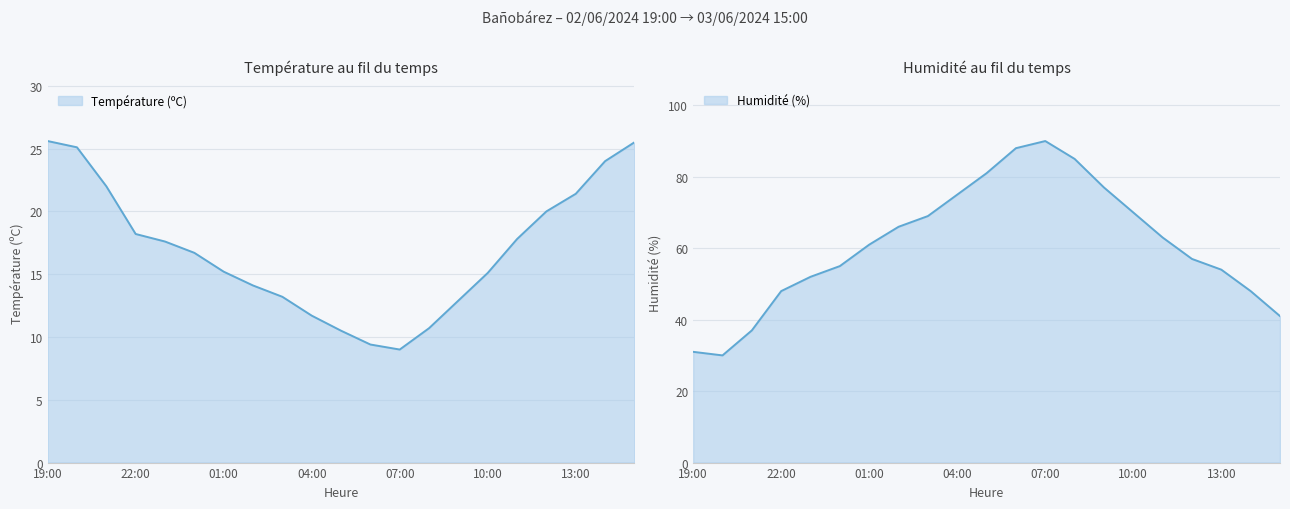

The Température (ºC) series shows 14.1 at 02:00. True or false?

True